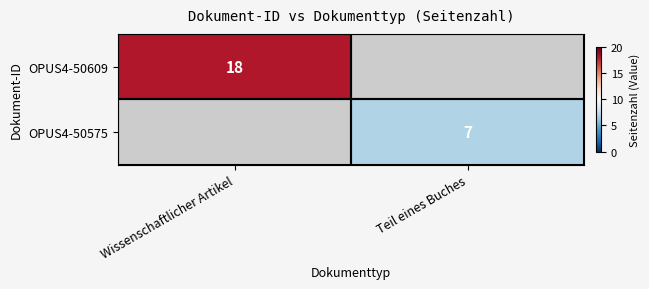

The value of OPUS4-50575 at Teil eines Buches is 7. True or false?

True